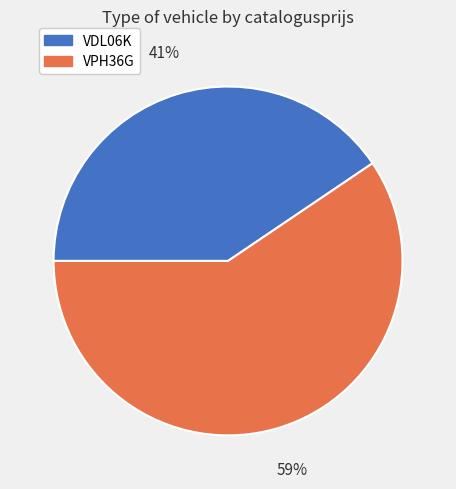

Which category has the smallest portion of the pie?

VDL06K